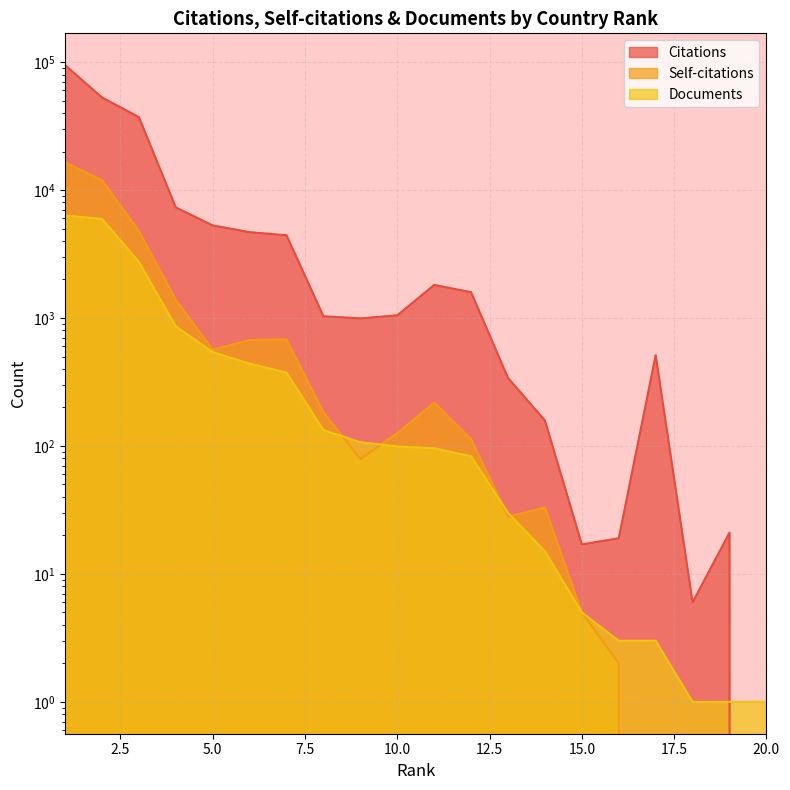

Where is Self-citations nearest to the value 8213?

3